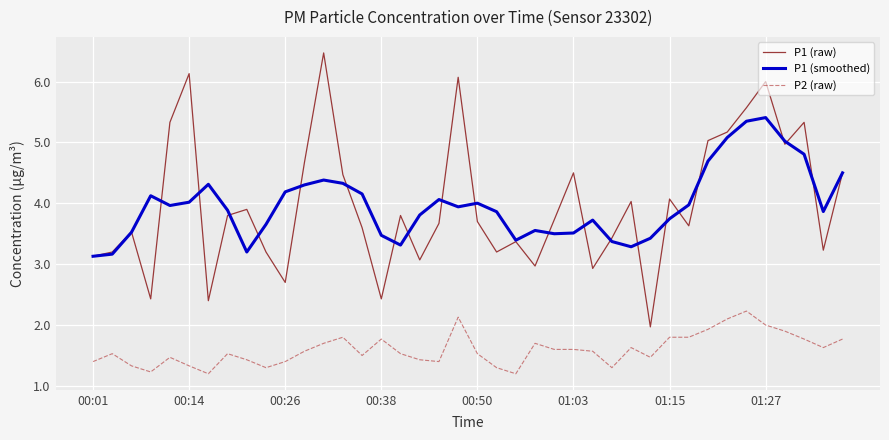

True or false: P2 (raw) and P1 (raw) cross at least once.

False